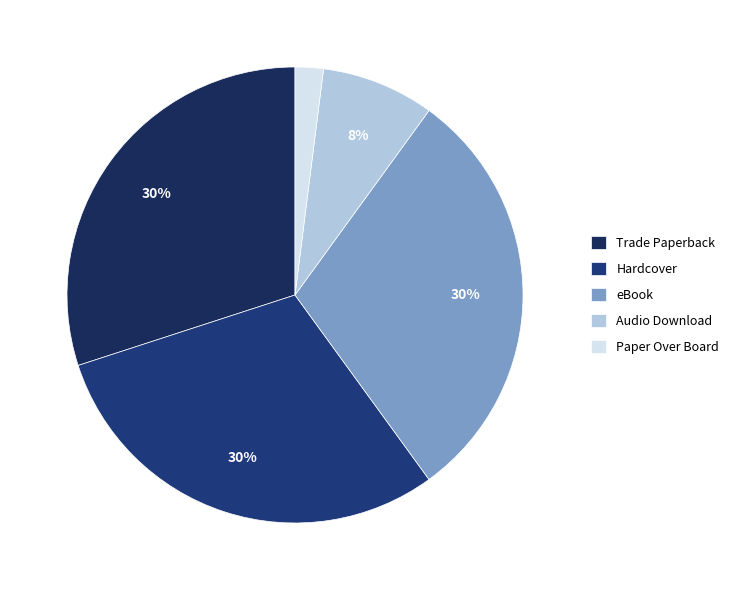

How many segments does this pie chart have?

5